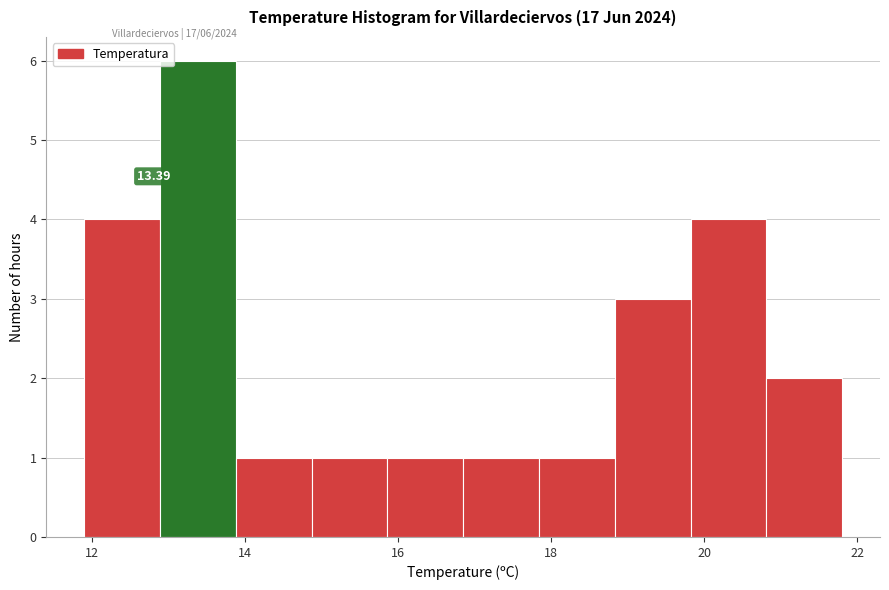

Over which range of the x-axis is the bar tallest?

12.8 to 13.8